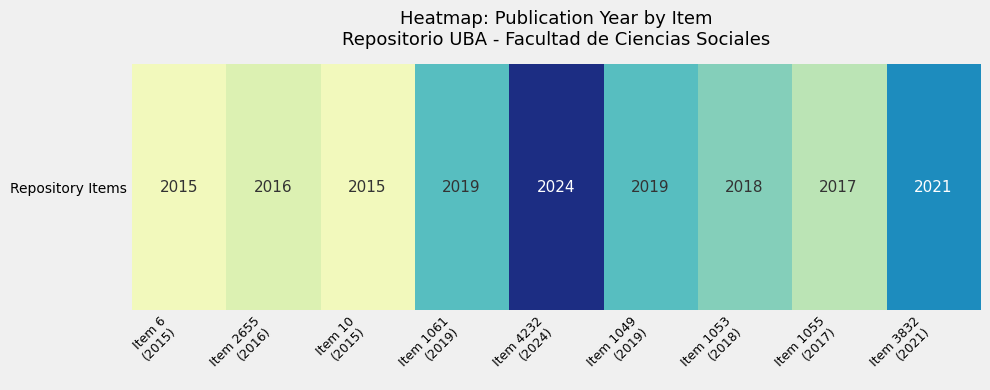

What is the ratio of the value at Item 1053
(2018) to the value at Item 6
(2015)?

1.0